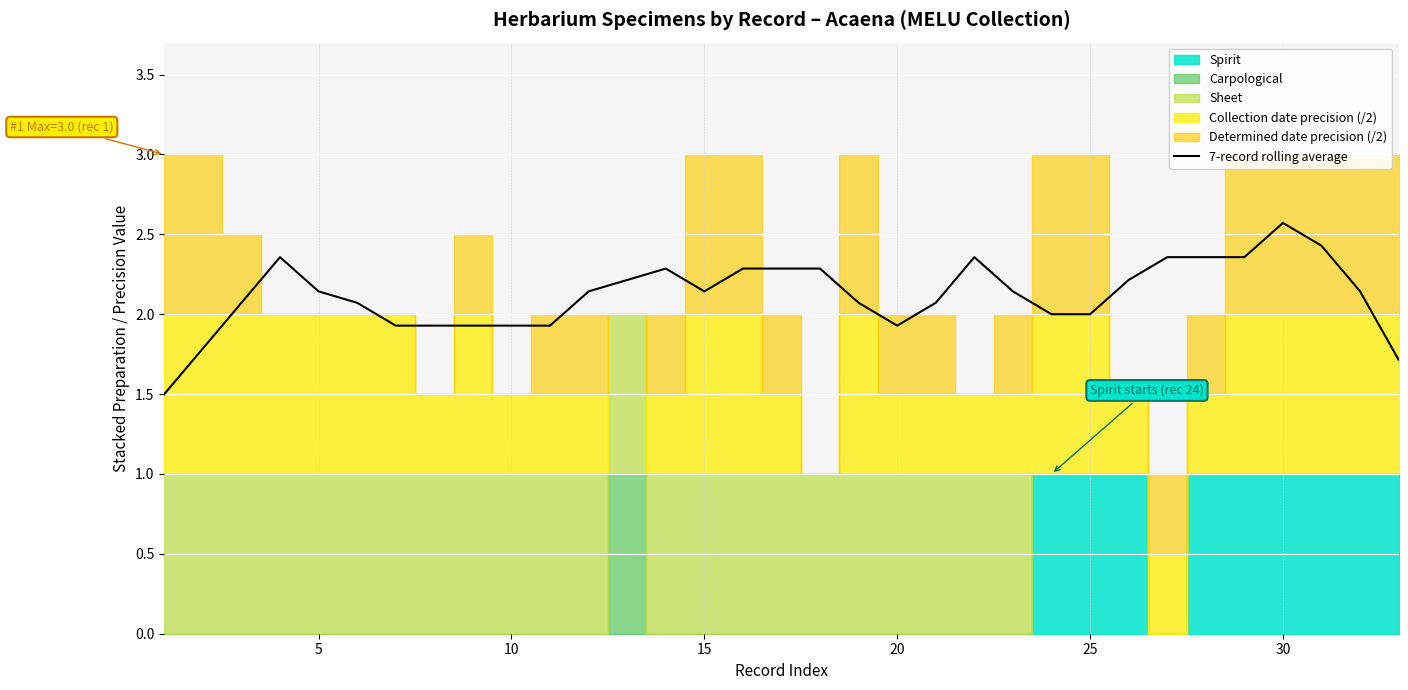

What is the maximum value for 7-record rolling average?

2.6